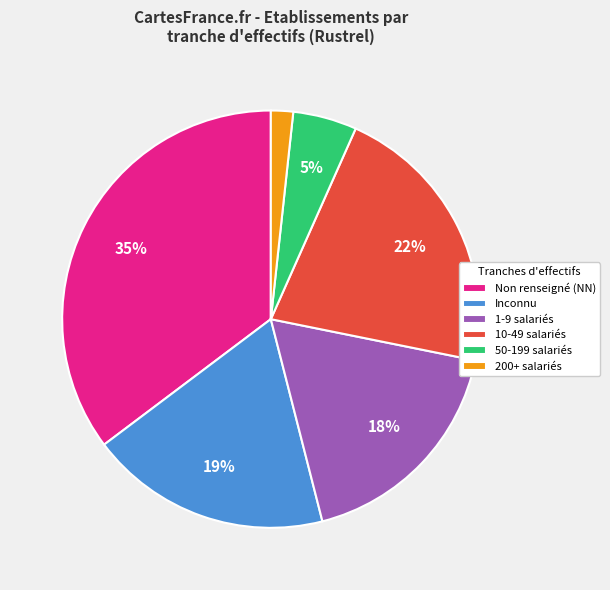

Rank the categories by value from lowest to highest.

200+ salariés, 50-199 salariés, 1-9 salariés, Inconnu, 10-49 salariés, Non renseigné (NN)